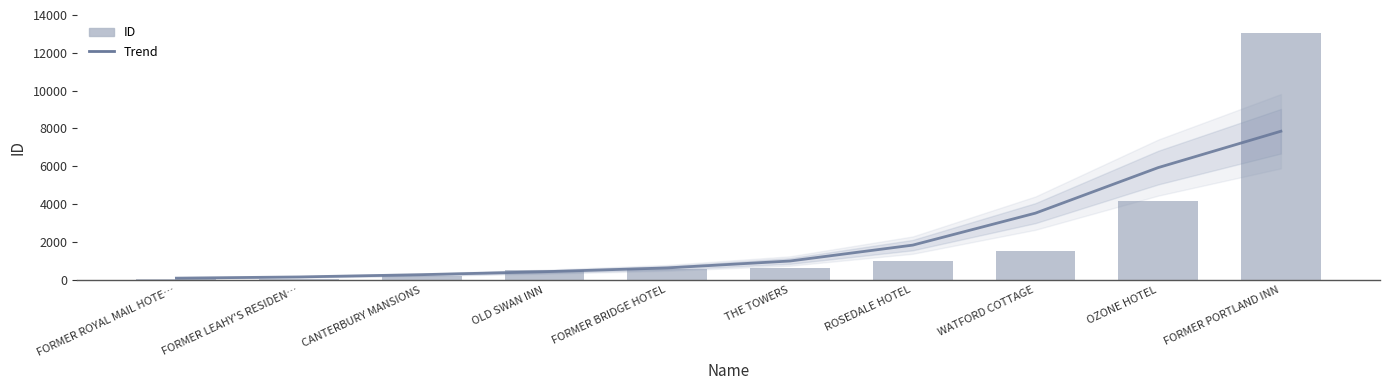

Between WATFORD COTTAGE and FORMER ROYAL MAIL HOTE…, which is larger?

WATFORD COTTAGE